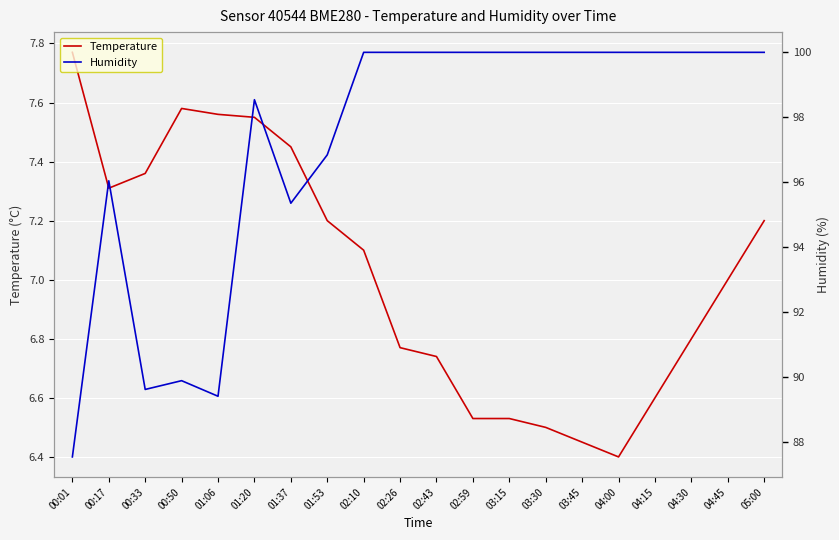

True or false: Temperature has a value of 10.5 at 03:30.

False